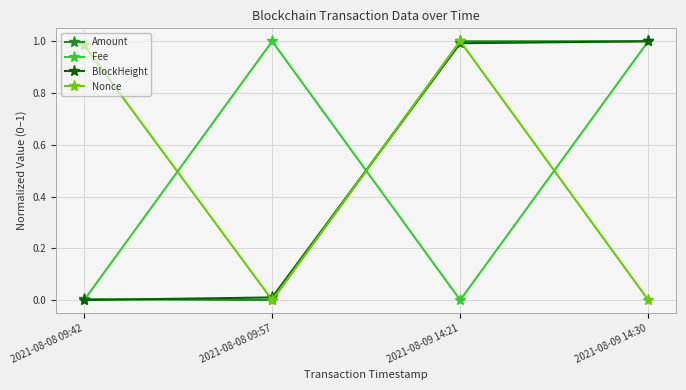

The value of Amount at 2021-08-08 09:57 is 0.0. True or false?

True